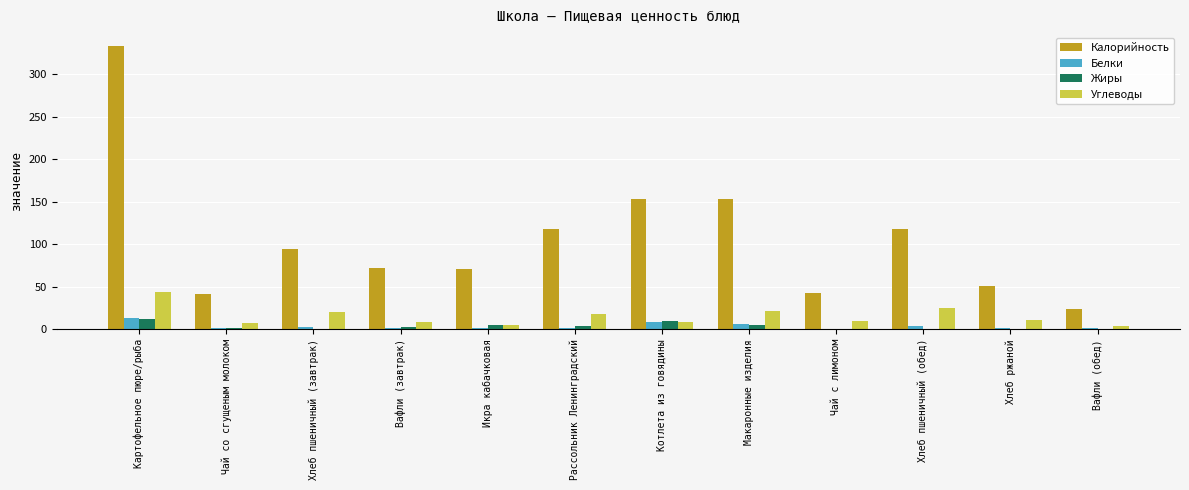

The Калорийность series shows 43 at Икра кабачковая. True or false?

False